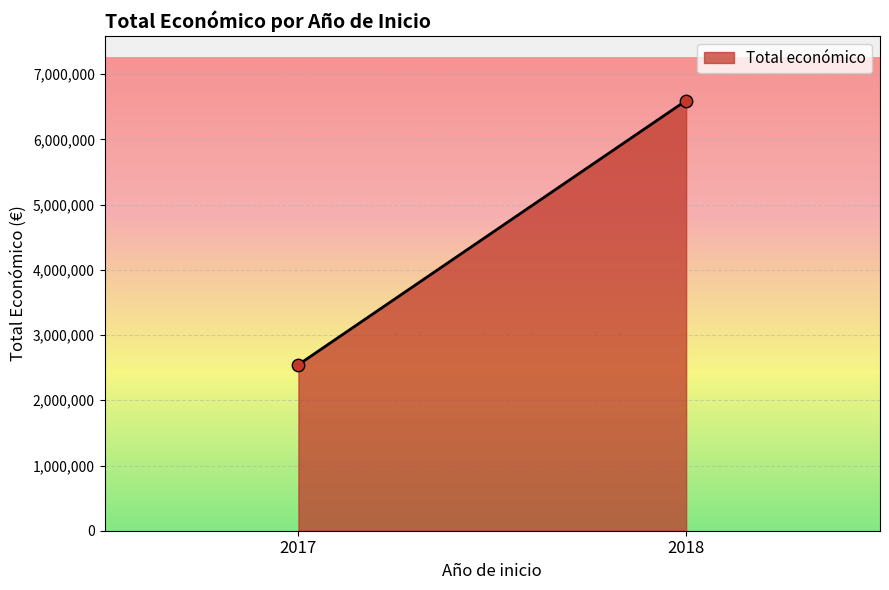

What is the average Y value?

4571137